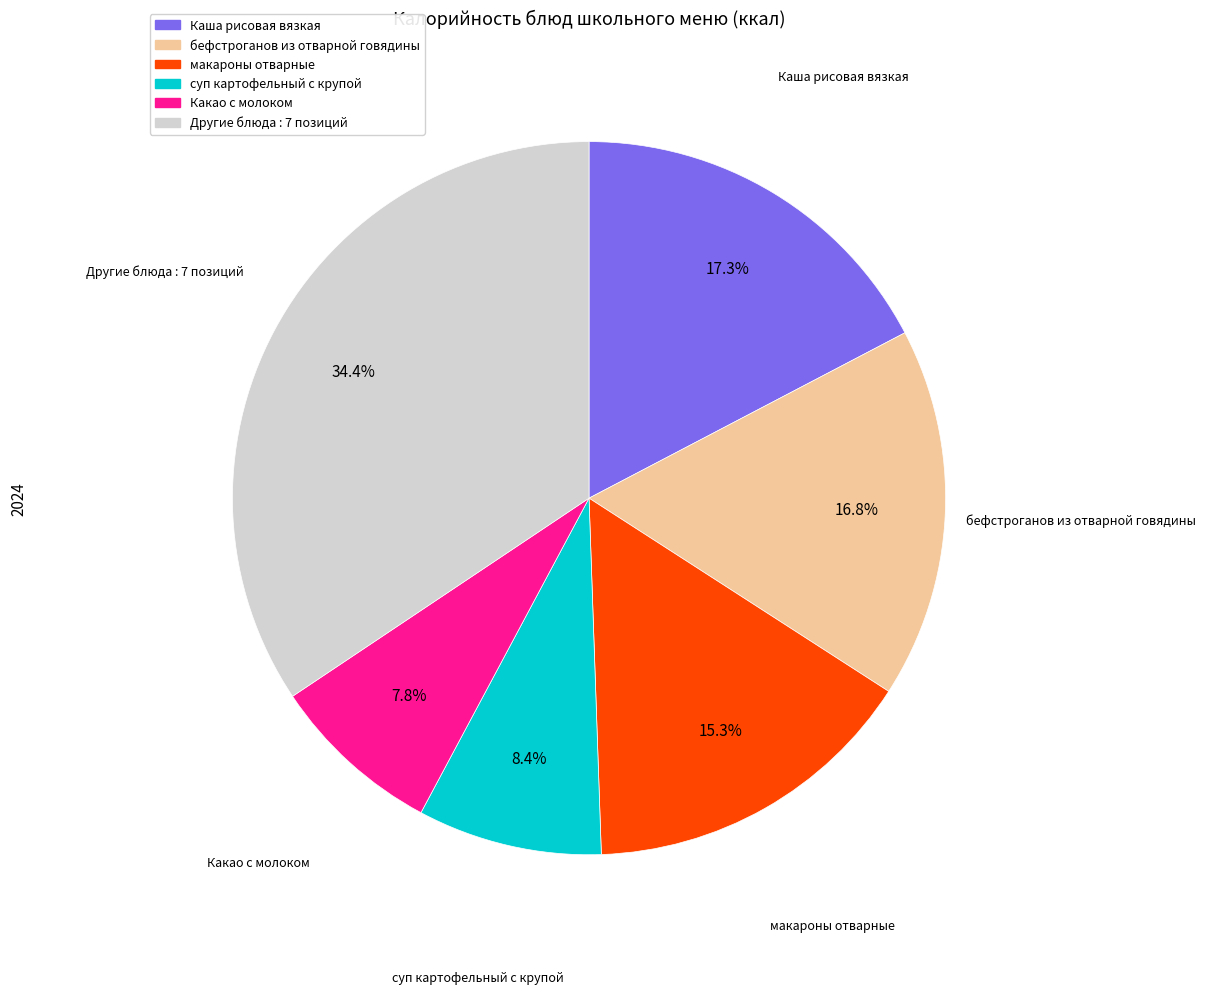

Does any single category account for the majority?

No